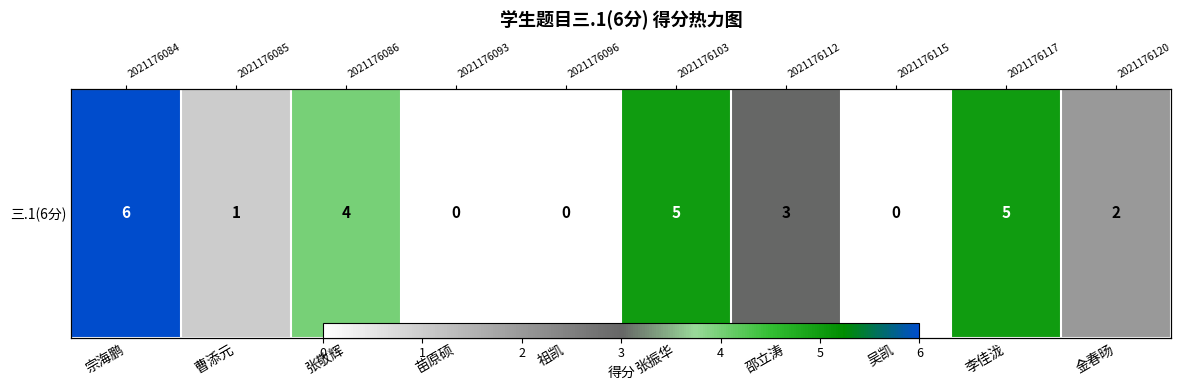

Count the number of data series in this chart.

1